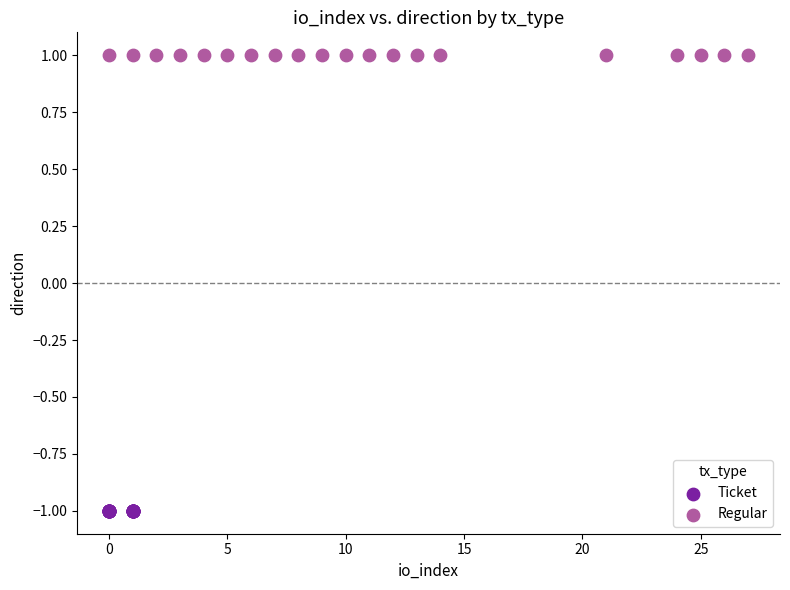

What are all the series names shown in the legend?

Ticket, Regular